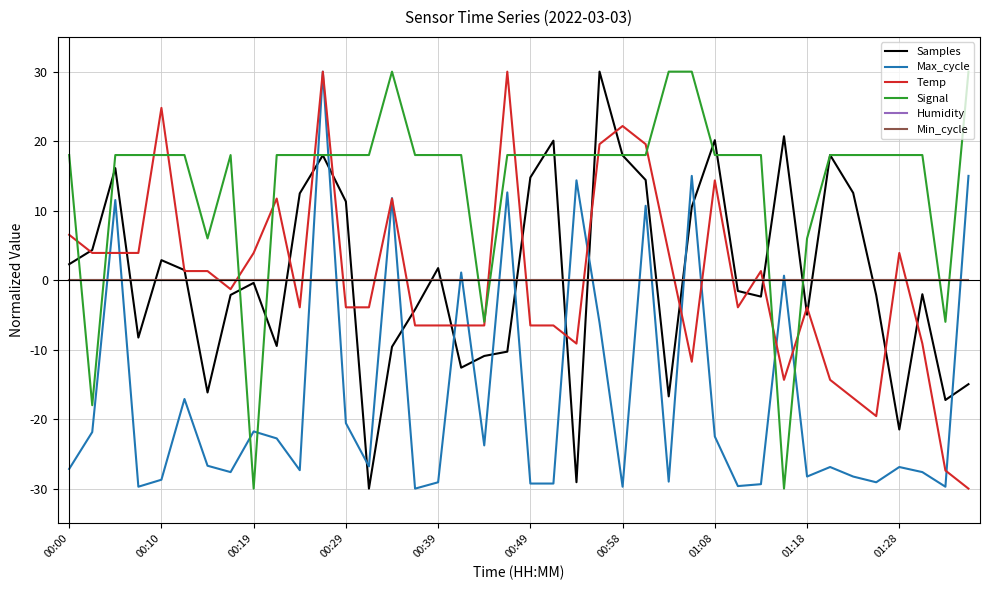

Does the chart have visible grid lines?

Yes